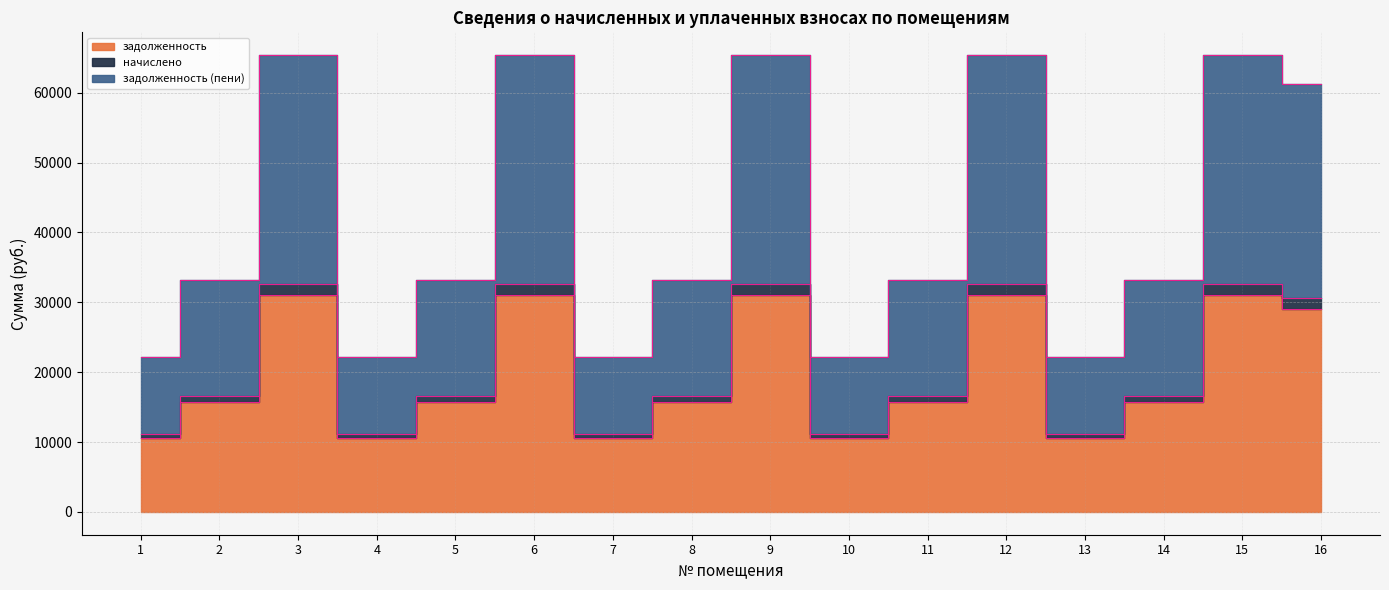

True or false: задолженность has a value of 42247.8 at 3.

False